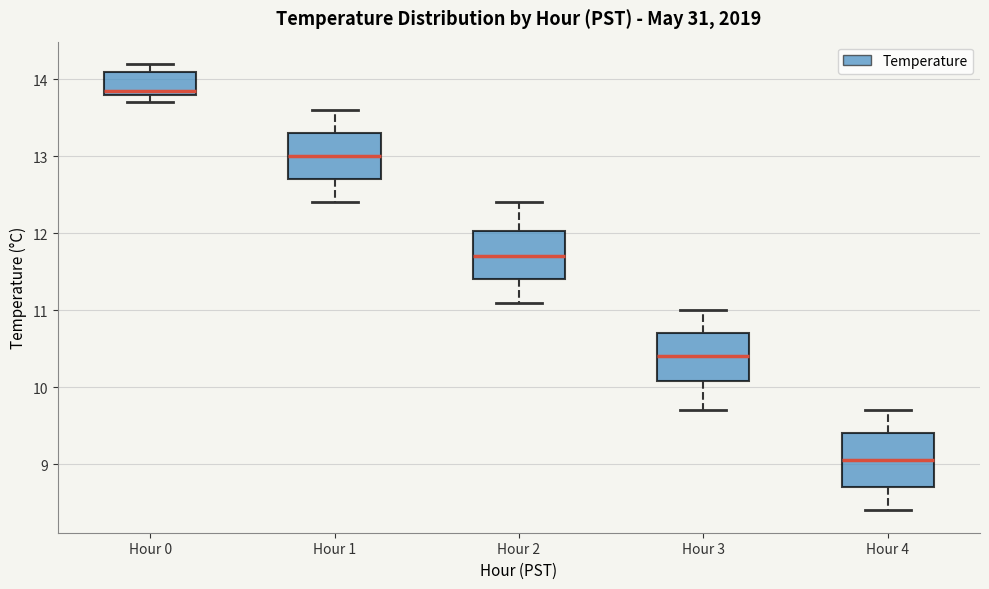

Where is the upper edge of the box for Hour 3 on the y-axis? The values are not printed on the chart, so give them approximately, as read against the axis.

10.7